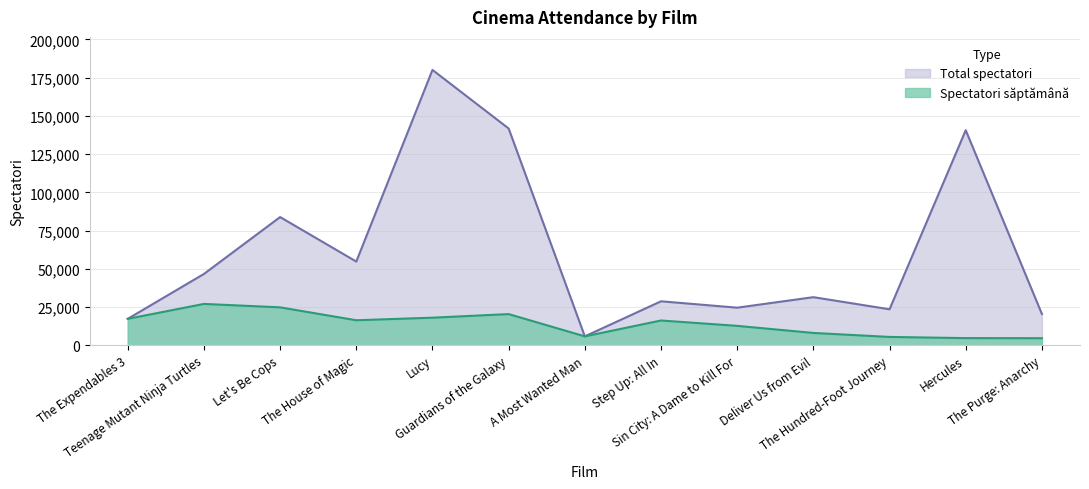

True or false: Spectatori săptămână and Total spectatori intersect in this chart.

False